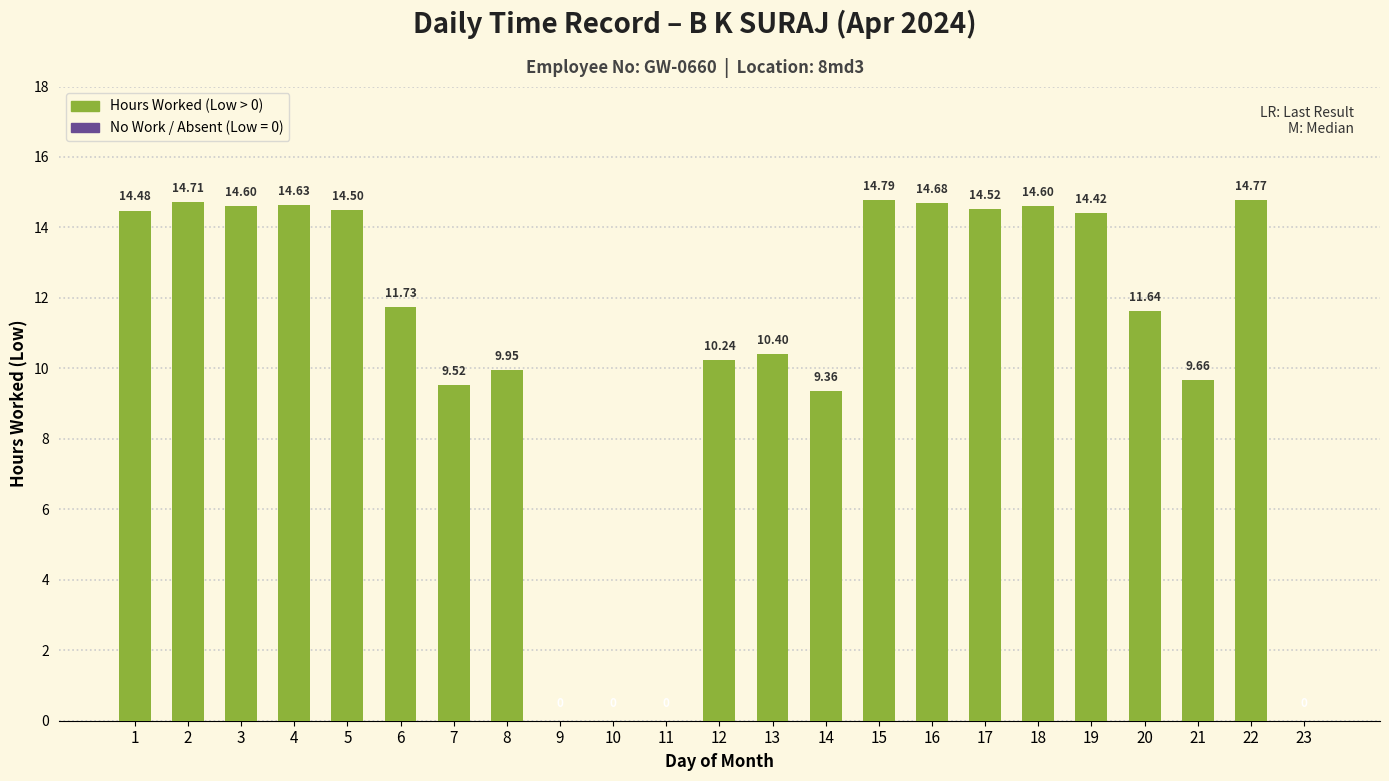

What is the change in value from 7 to 12?

+0.7